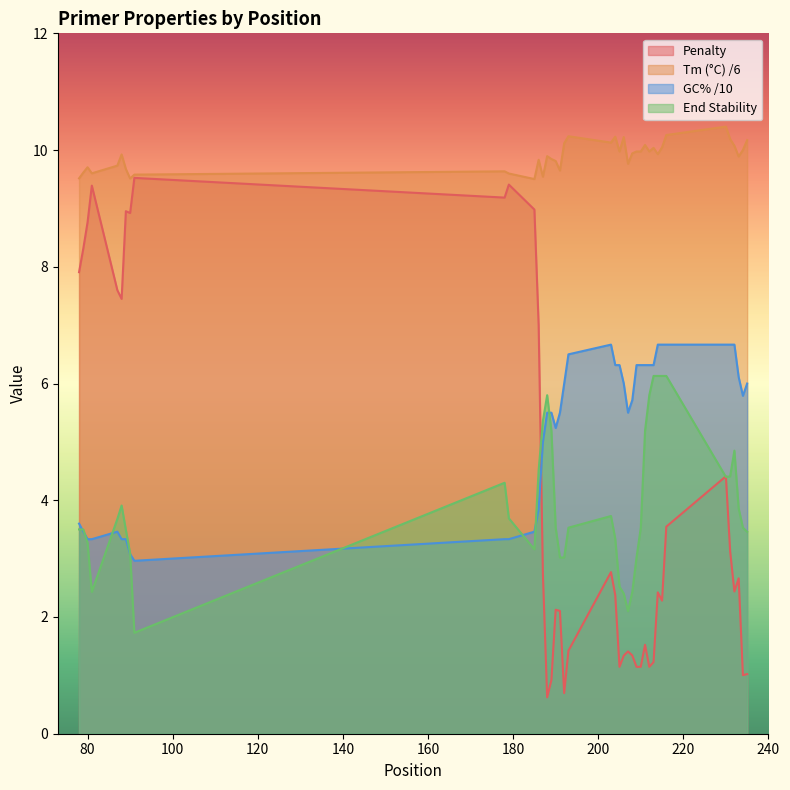

Which series has the largest range (max minus min)?

Penalty